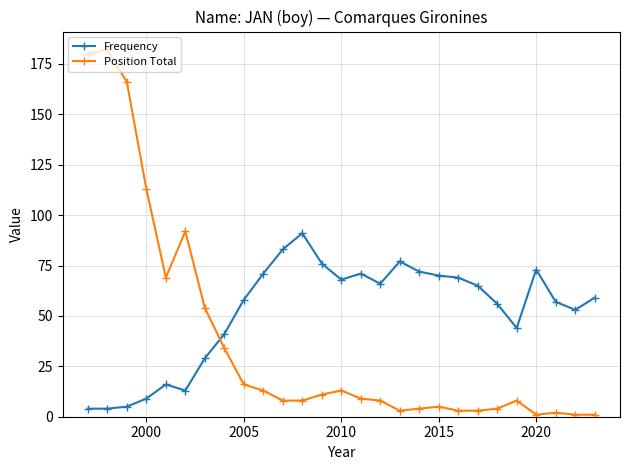

Reading right to left, extract all data points from this chart.

Frequency: 59	53	57	73	44	56	65	69	70	72	77	66	71	68	76	91	83	71	58	41	29	13	16	9	5	4	4
Position Total: 1	1	2	1	8	4	3	3	5	4	3	8	9	13	11	8	8	13	16	34	54	92	69	113	166	182	180